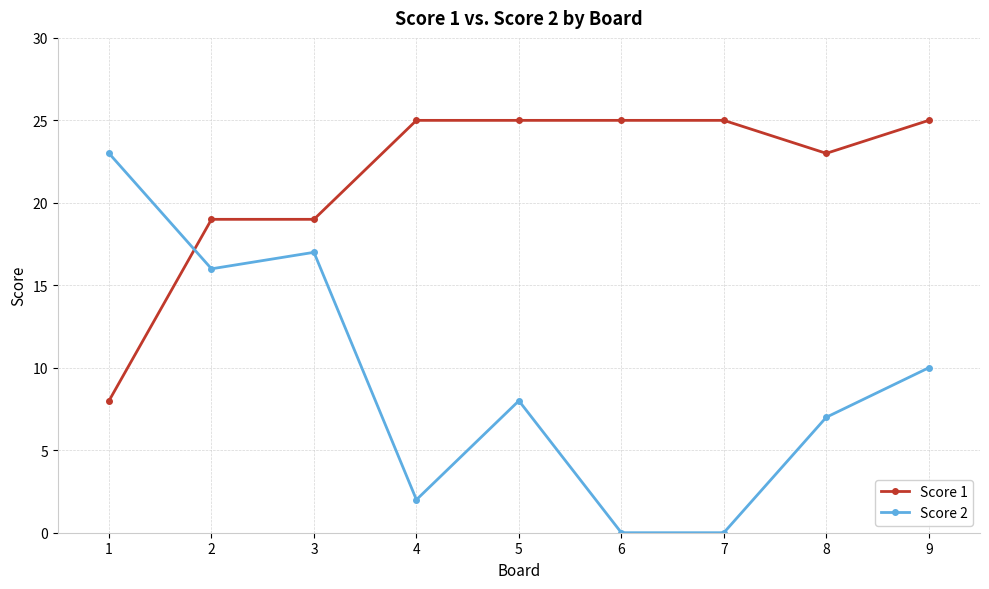

True or false: Score 2 has more than 1 points higher than both neighbors.

True